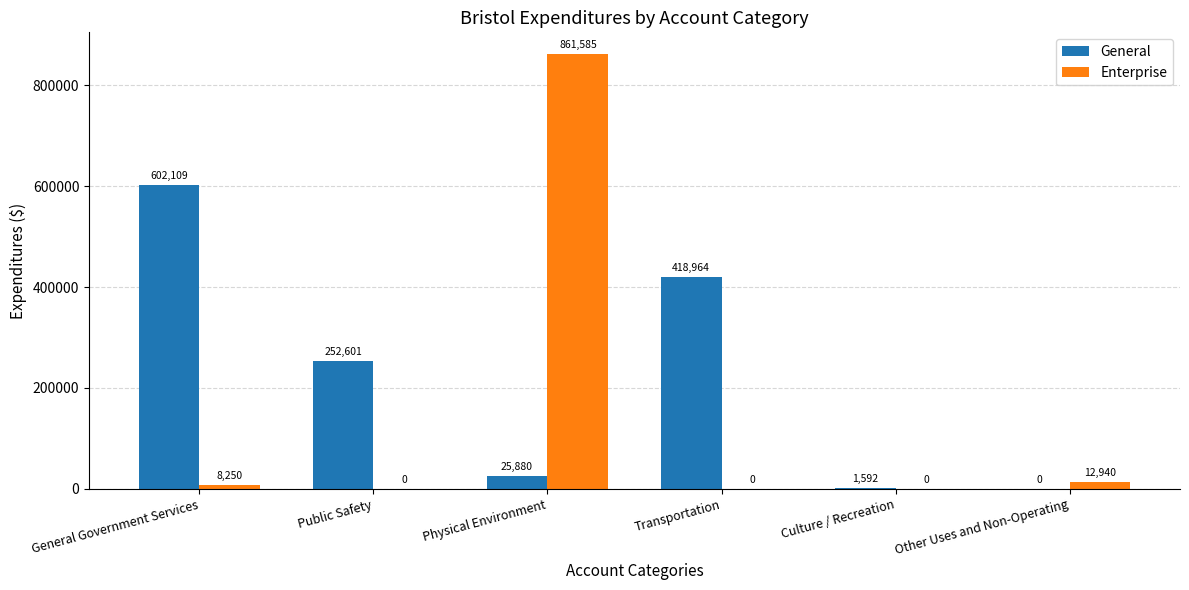

Are the bars horizontal?

No